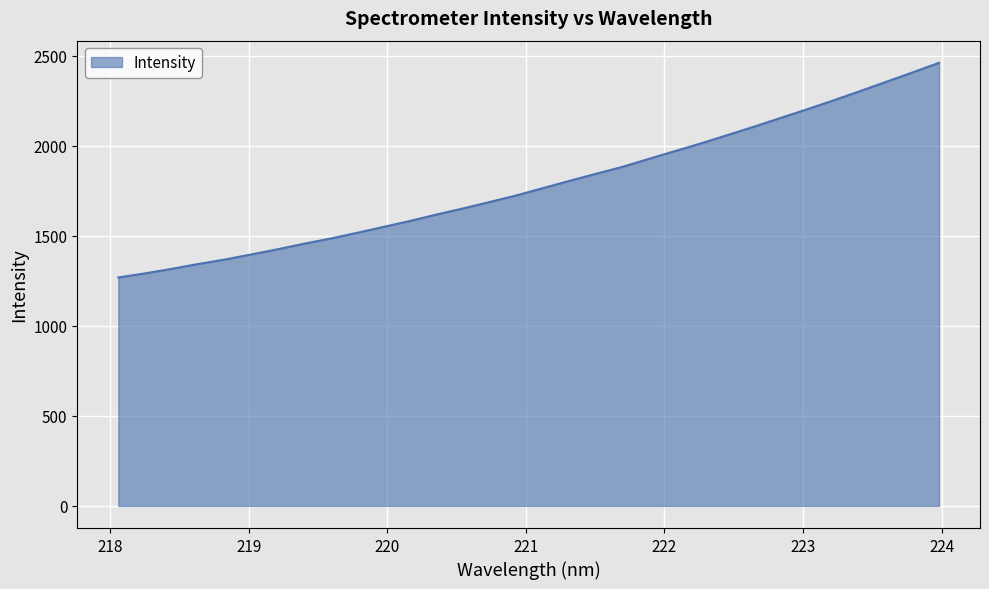

Reading left to right, transcribe all the data shown in this chart.

1268.8	1291.4	1316.4	1343.3	1368.0	1396.3	1425.2	1456.3	1484.9	1516.6	1549.4	1582.6	1618.3	1652.0	1687.7	1723.7	1764.1	1804.3	1843.5	1882.1	1926.4	1970.1	2013.7	2059.9	2106.1	2154.7	2202.6	2252.3	2303.2	2355.6	2407.9	2461.4